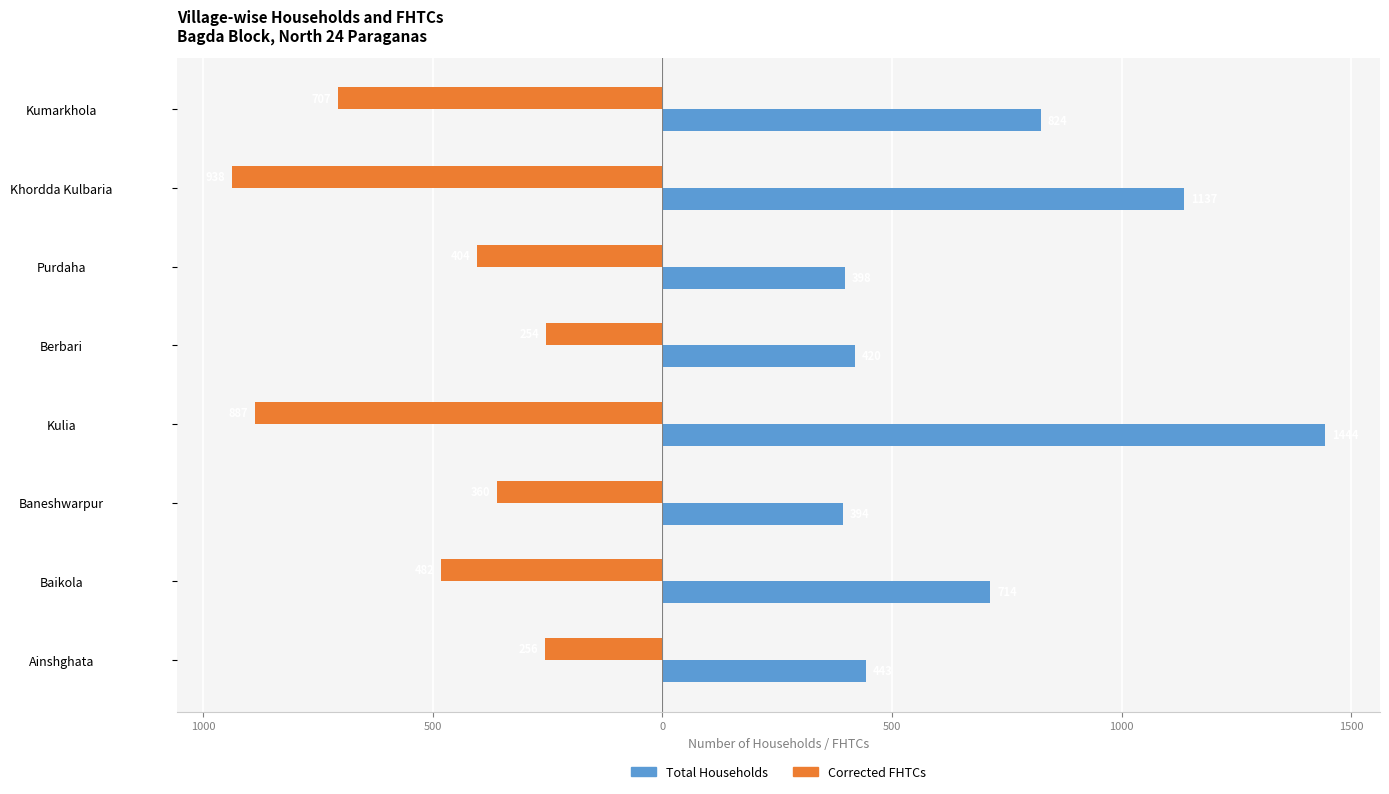

What are all the series names shown in the legend?

Total Households, Corrected FHTCs